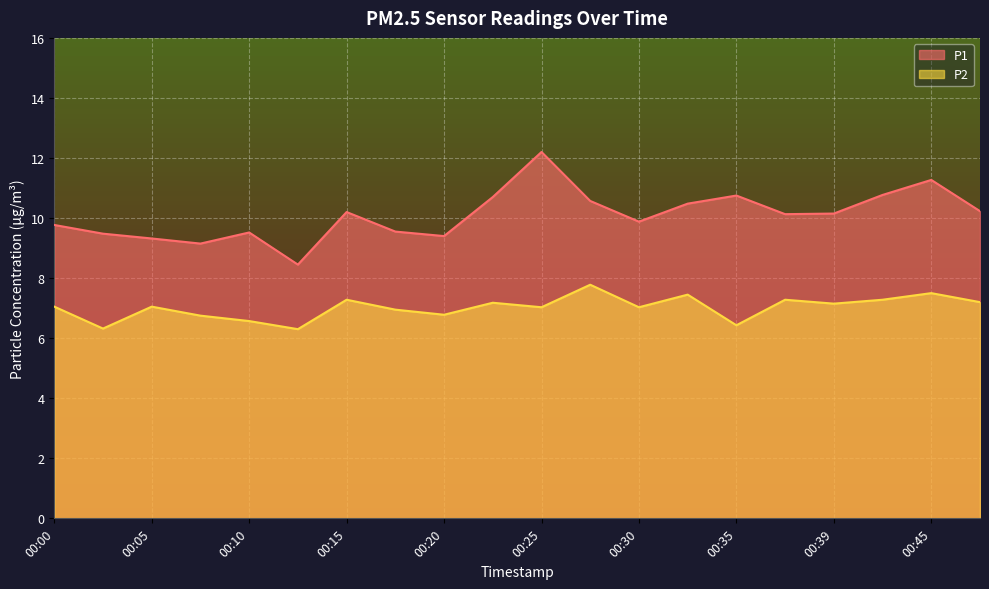

Which series has the largest range (max minus min)?

P1